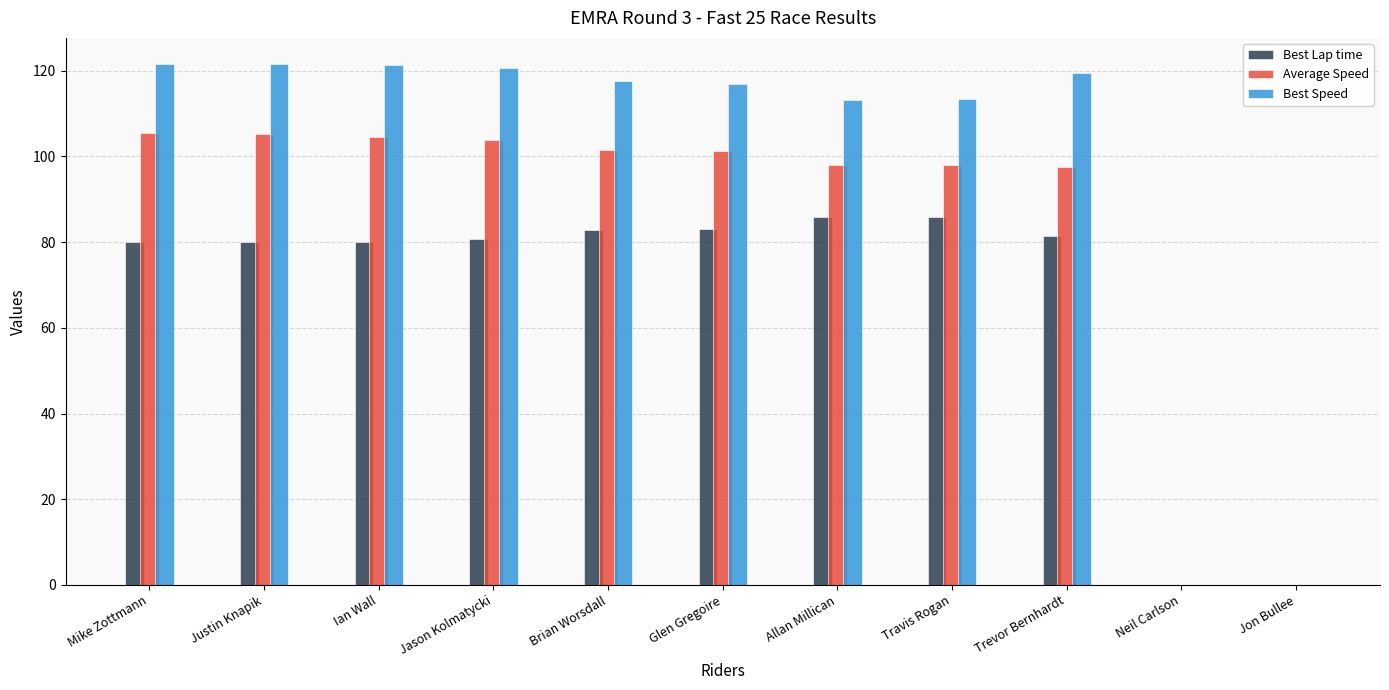

Which series has the largest range (max minus min)?

Best Speed